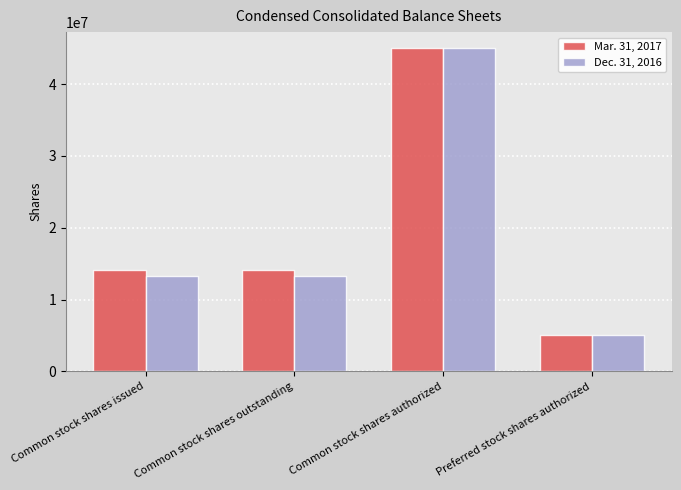

At which category is the sum across all series the highest?

Common stock shares authorized